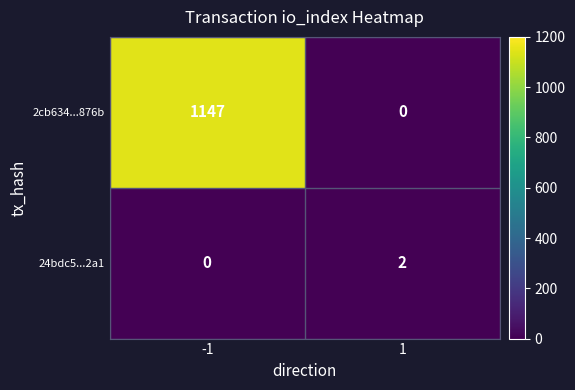

At which category is the sum across all series the highest?

-1